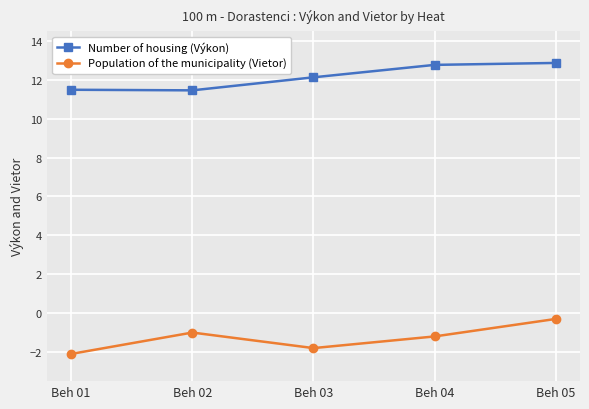

Reading left to right, what are all the values shown in this chart?

Number of housing (Výkon): Beh 01=11.5	Beh 02=11.5	Beh 03=12.1	Beh 04=12.8	Beh 05=12.9
Population of the municipality (Vietor): Beh 01=-2.1	Beh 02=-1.0	Beh 03=-1.8	Beh 04=-1.2	Beh 05=-0.3